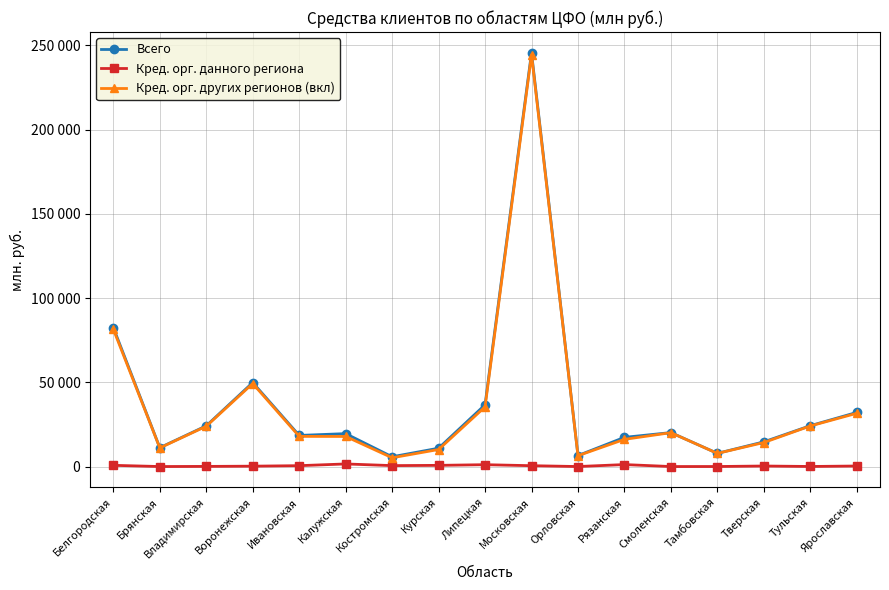

What are all the series names shown in the legend?

Всего, Кред. орг. данного региона, Кред. орг. других регионов (вкл)